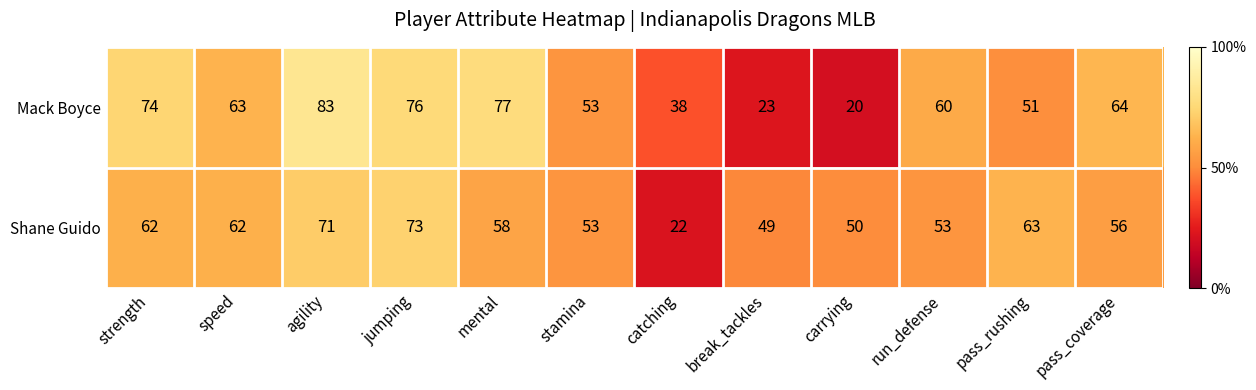

Which category has the lowest value in the Shane Guido series?

catching